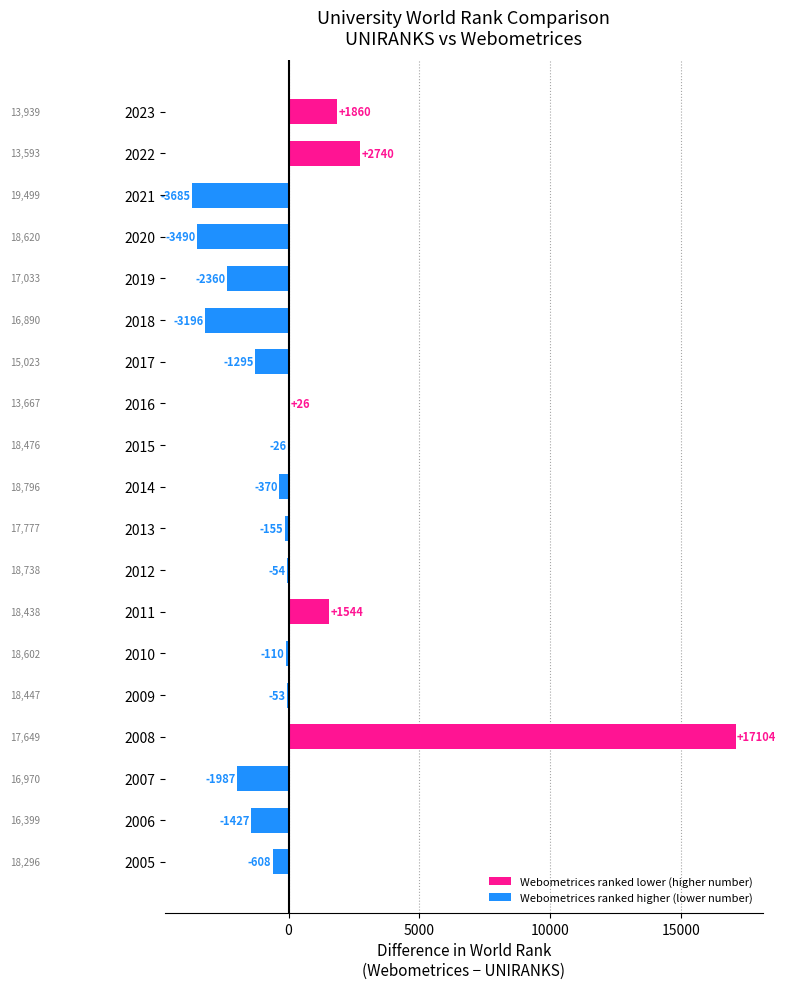

Is it true that the value at 2012 is -54?

True